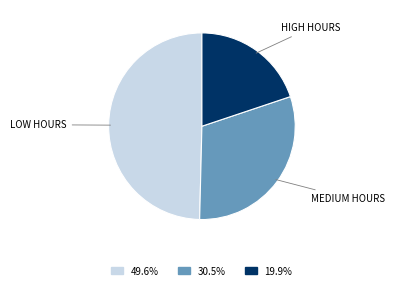

How many segments does this pie chart have?

3